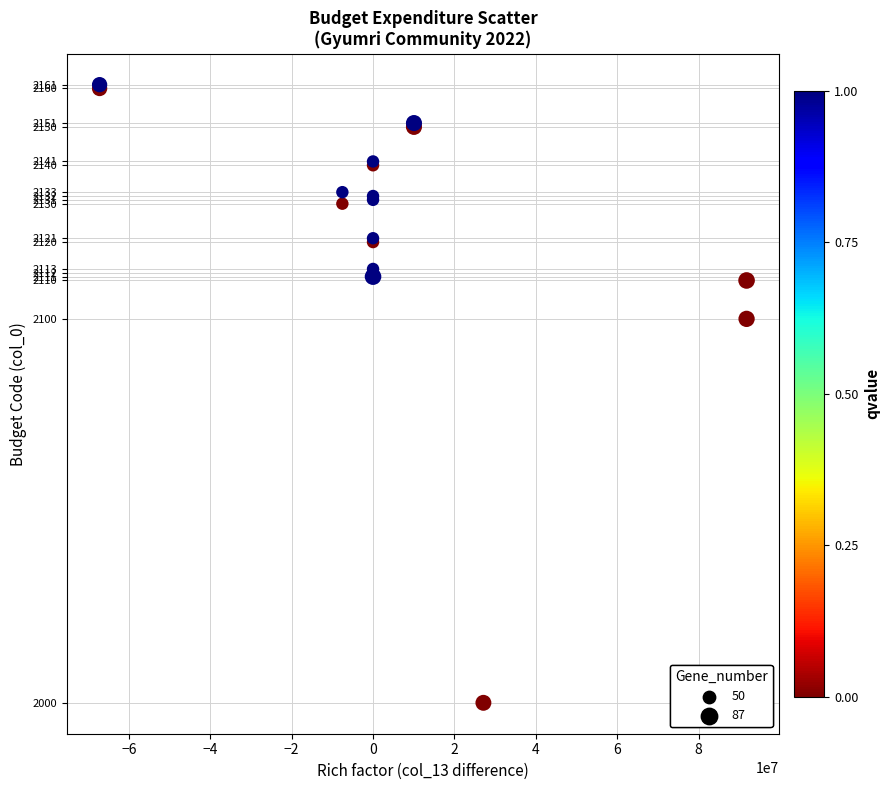

What Y value in the scatter plot is closest to 2080?

2100